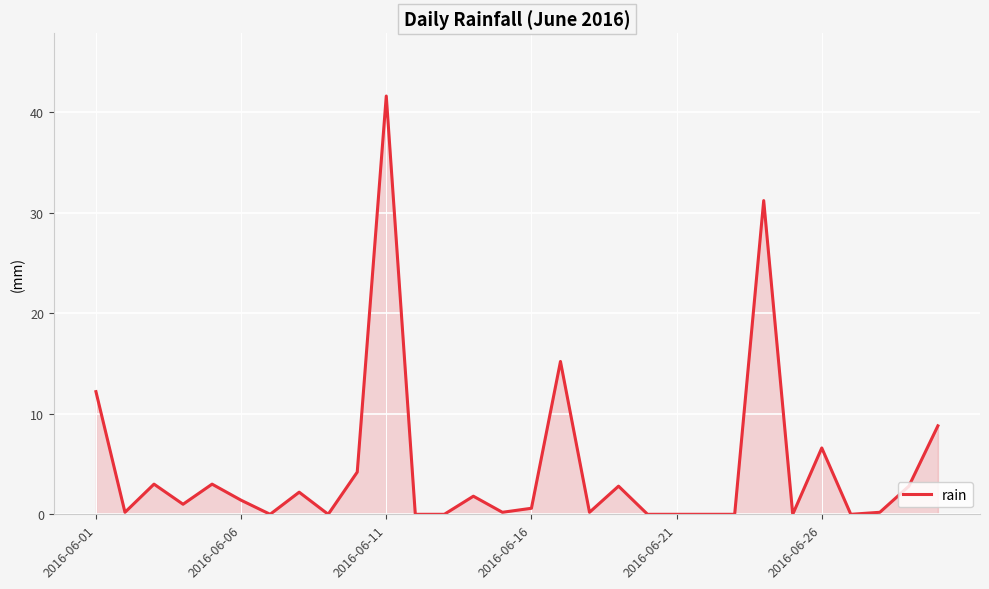

What is the maximum value shown in the chart?

41.6